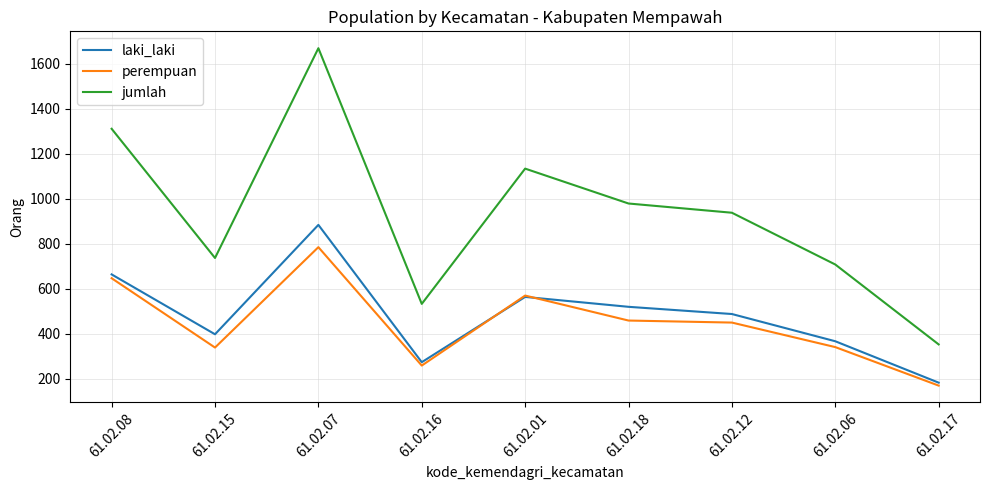

What is the spread (max minus min) of values at 61.02.17?

183